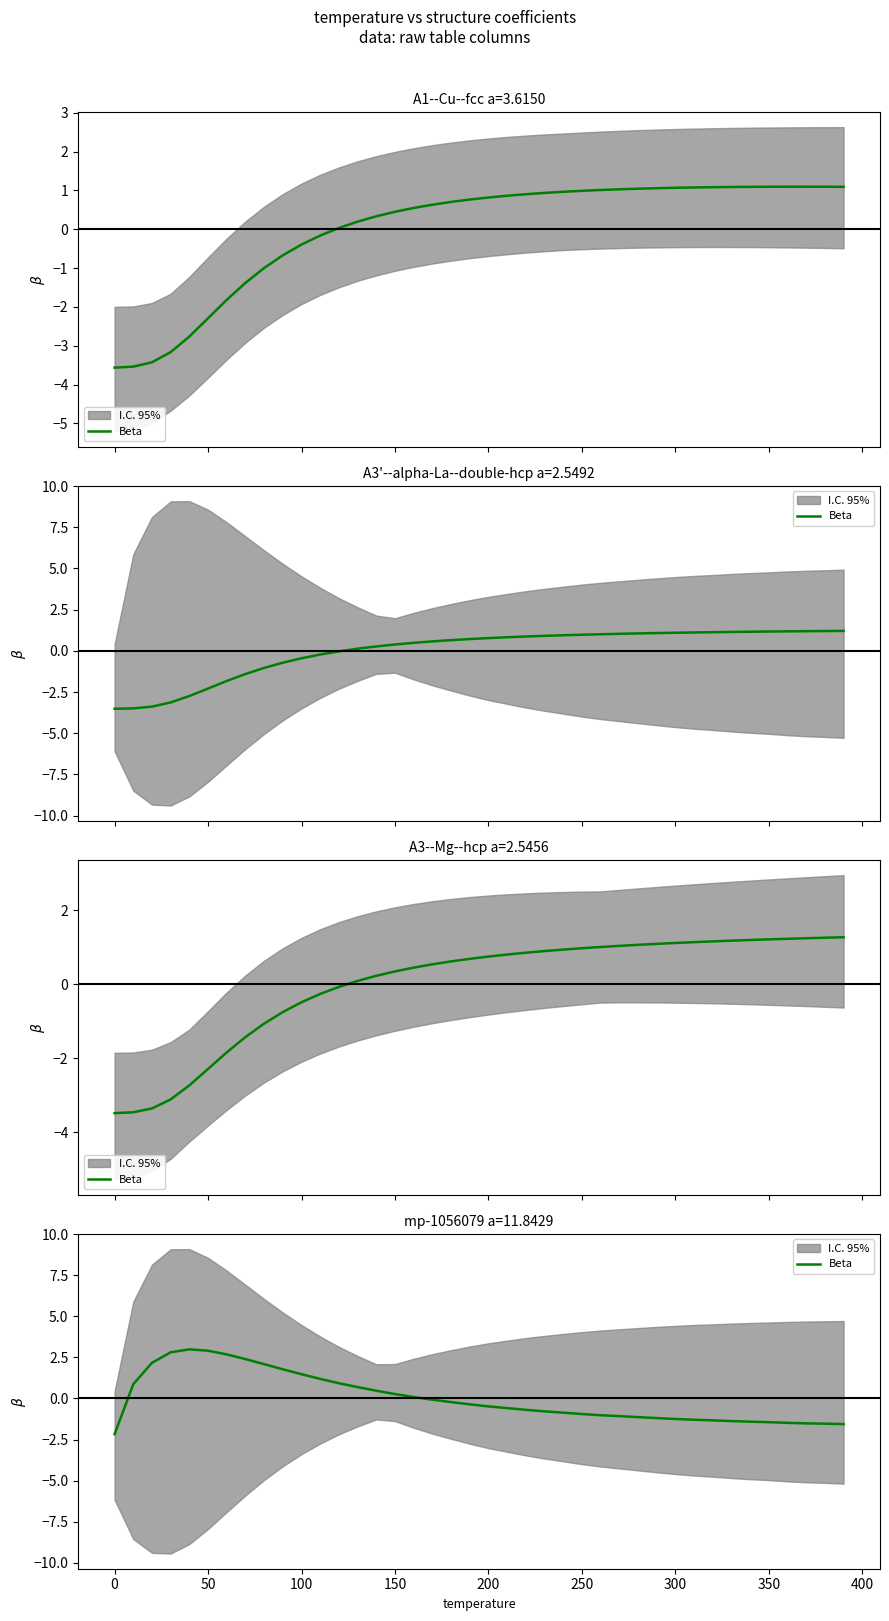

How many values are above zero?

16